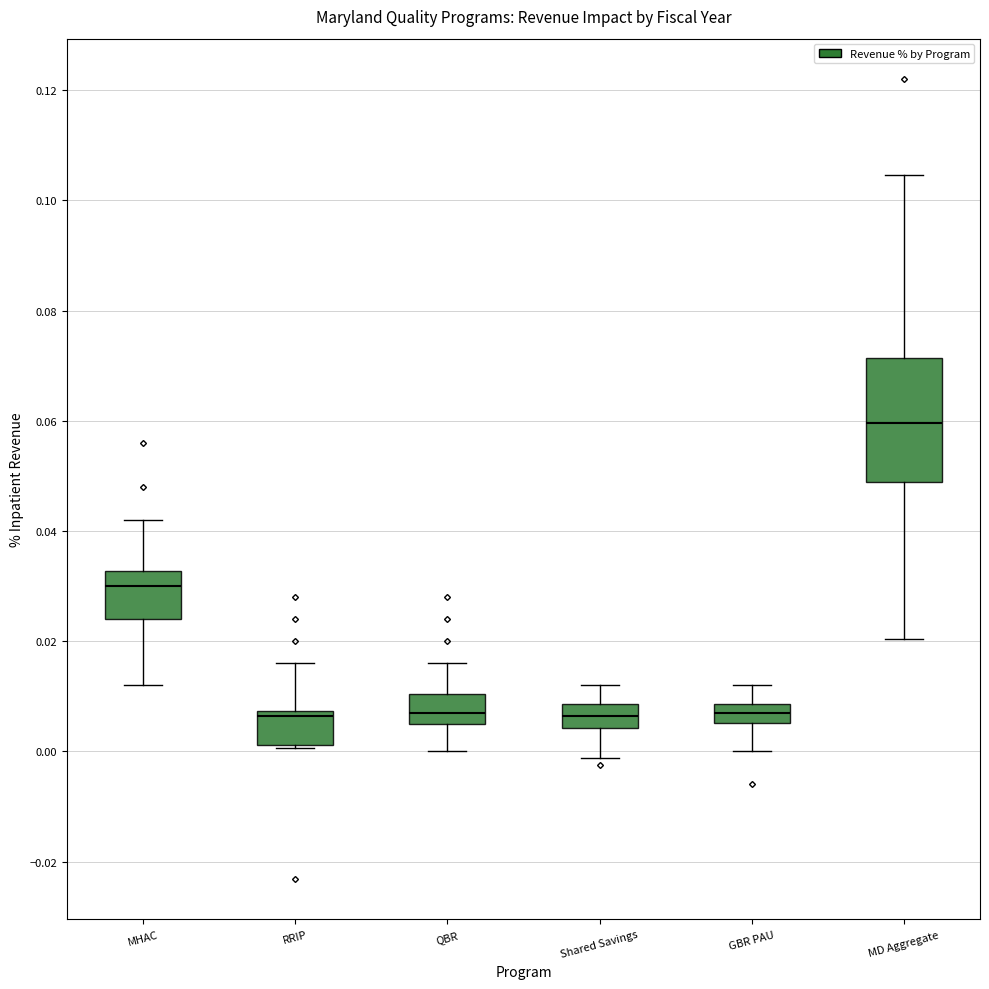

Comparing the boxes themselves (not the whiskers), which one is the tallest?

MD Aggregate